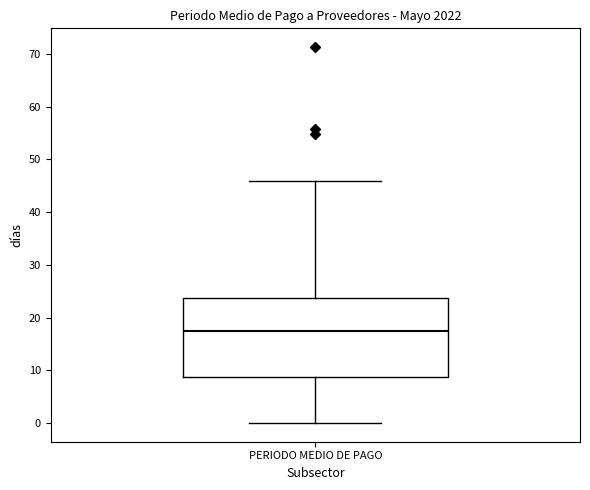

Read this box plot against the y-axis: the position of the median line, the range covered by the box, and the ends of both whiskers. The values are not printed on the chart, so give them approximately, as read against the axis.

median 17, box 9 to 24, whiskers 0 to 46